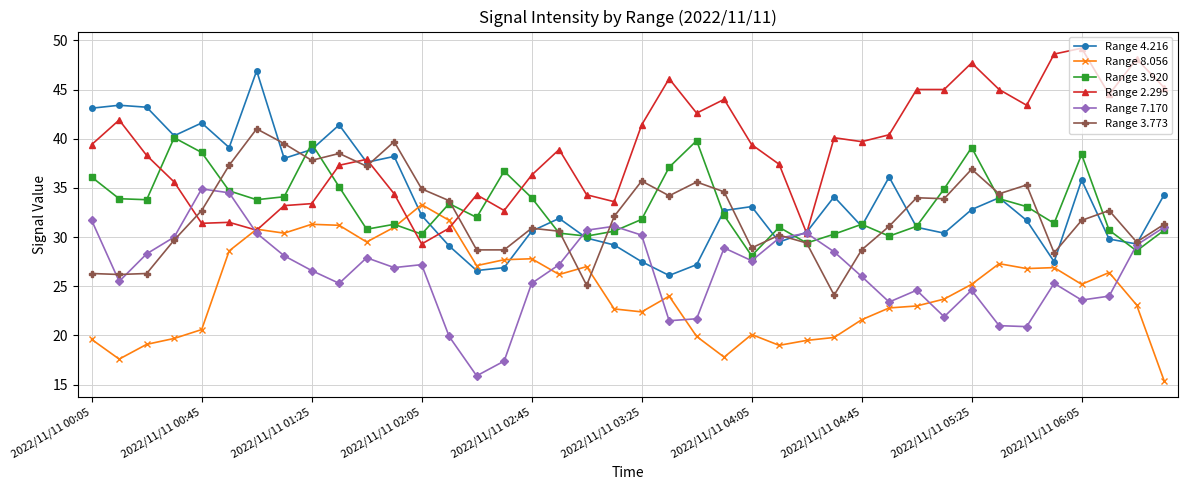

What are all the series names shown in the legend?

Range 4.216, Range 8.056, Range 3.920, Range 2.295, Range 7.170, Range 3.773